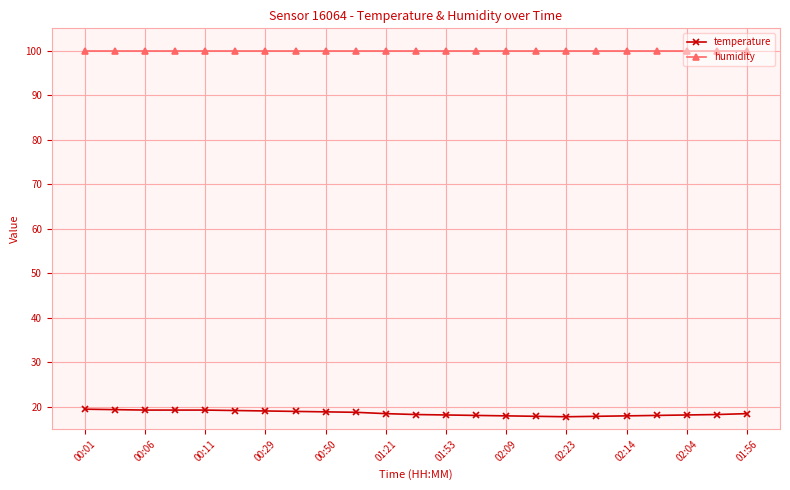

How many lines are shown in the chart?

2